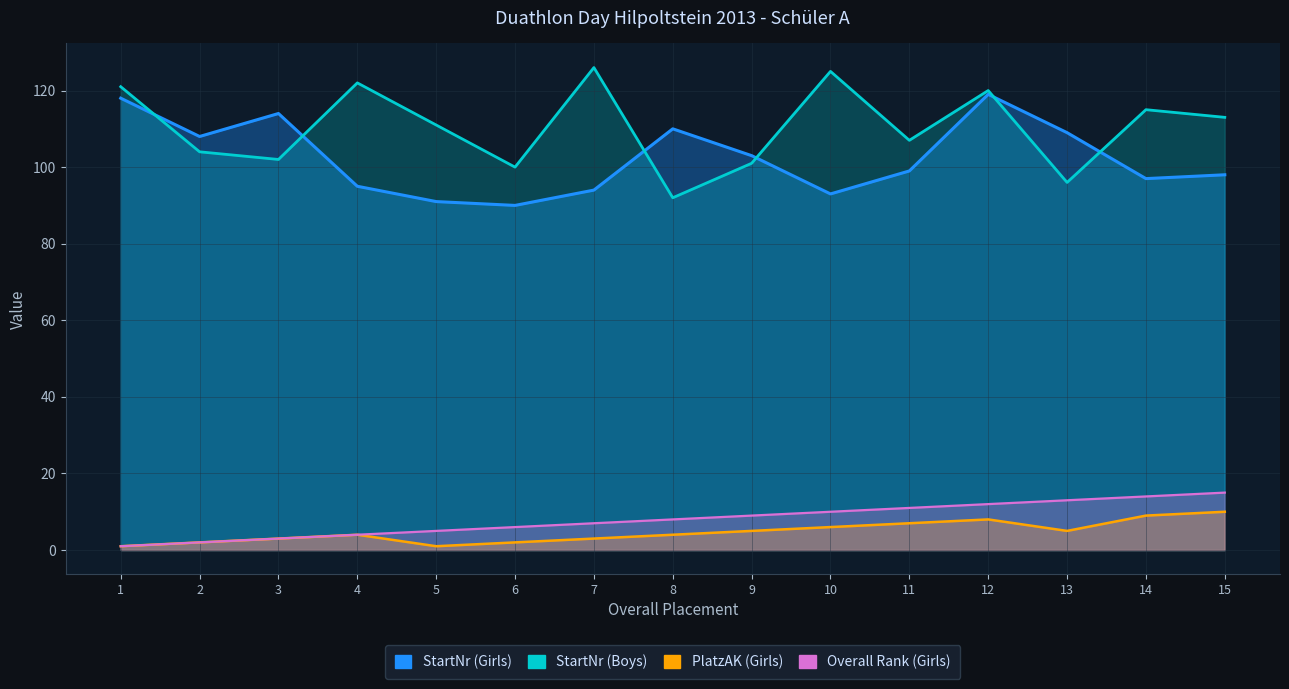

Is the value of Overall Rank (Girls) at 13 greater than the value of PlatzAK (Girls) at 14?

Yes